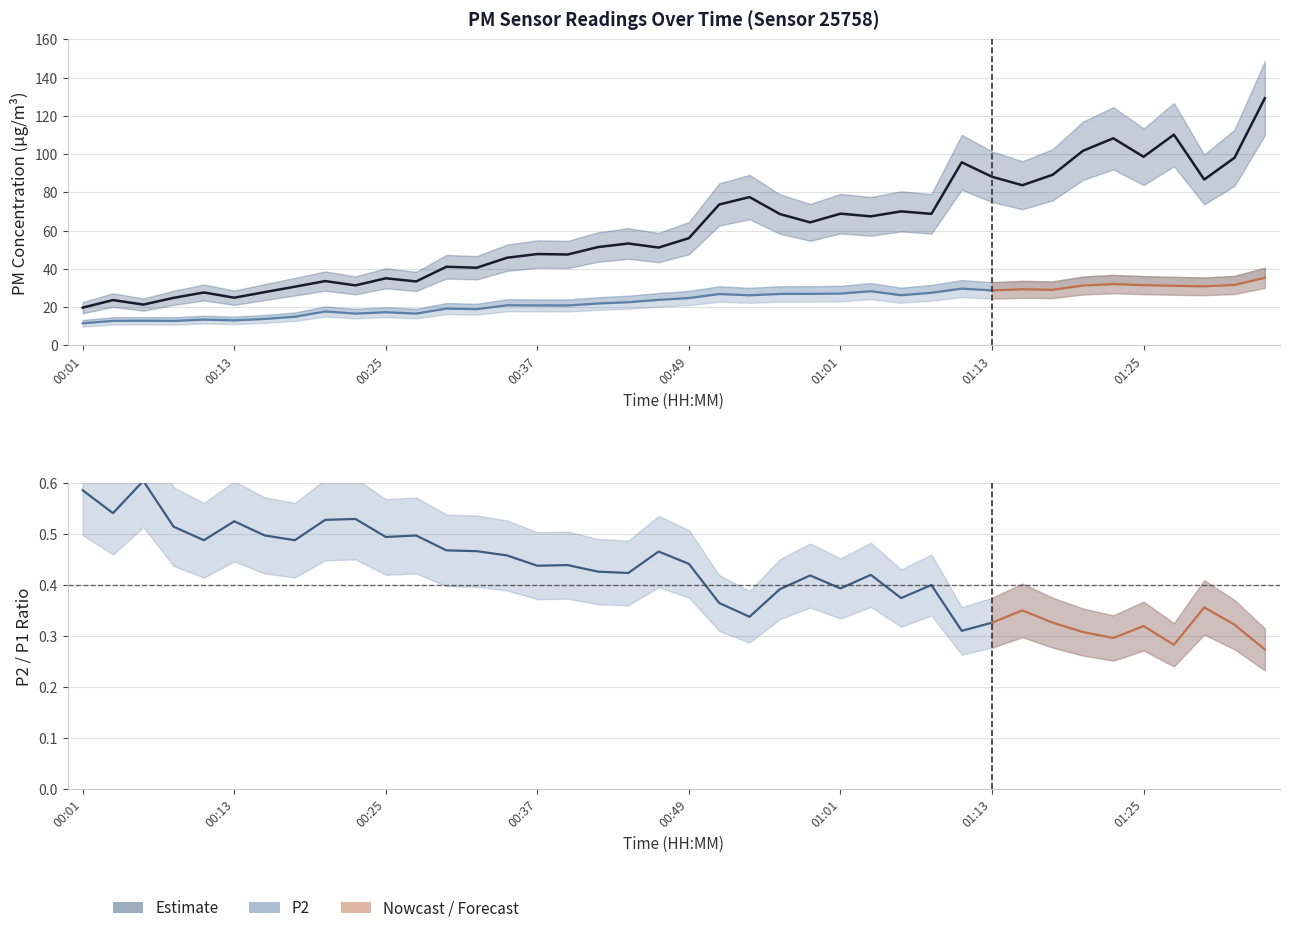

The chart shows a value of 68.9 at 01:01. True or false?

True